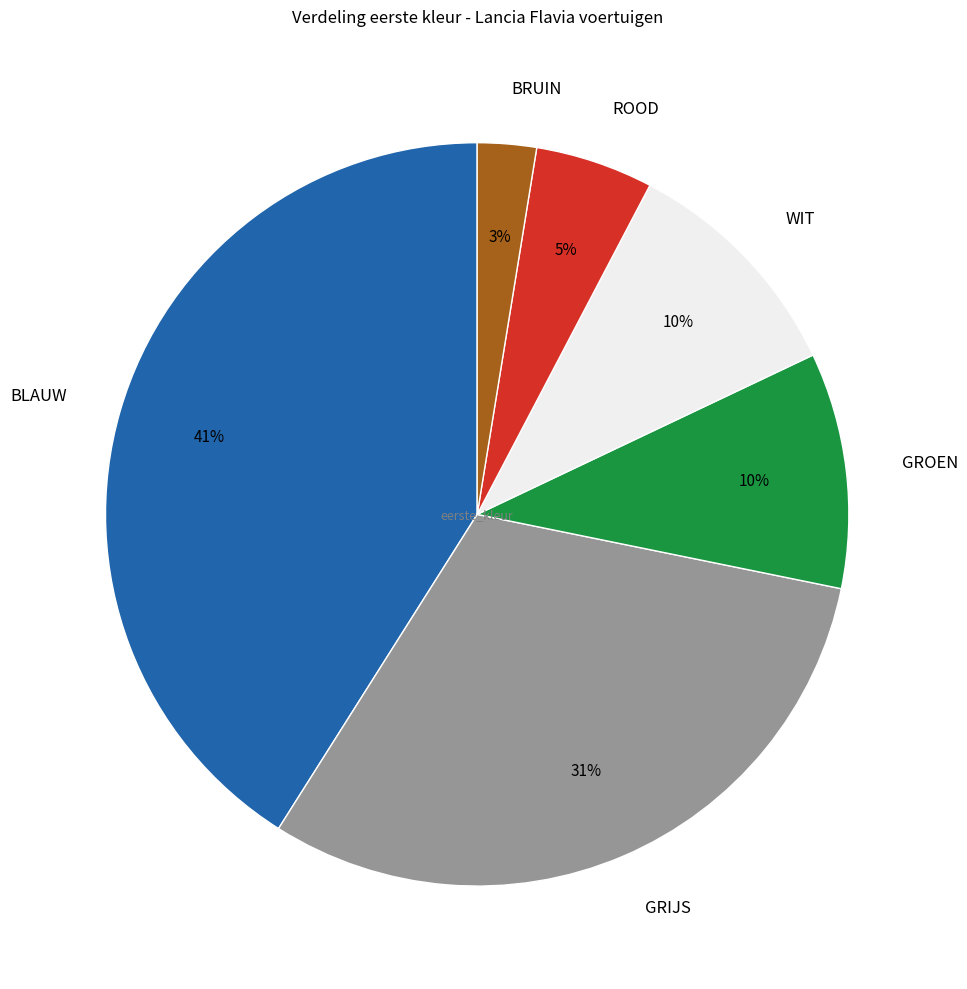

What percentage is the GRIJS slice, to the nearest percent?

31%